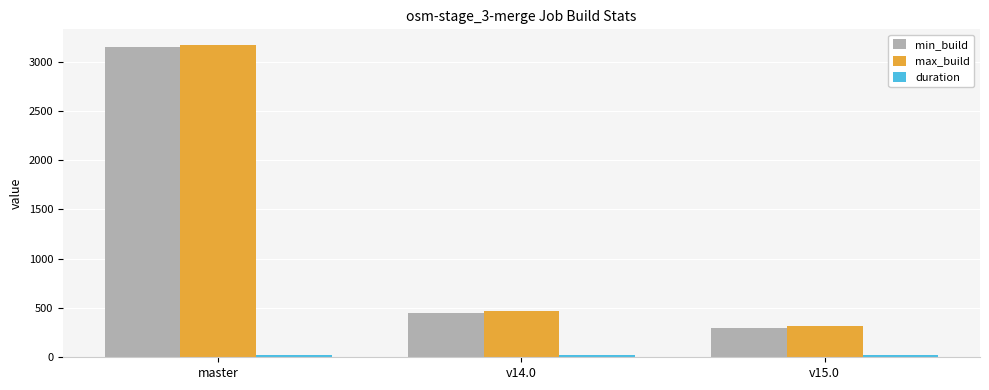

What is the lowest value of the min_build series?

294.0